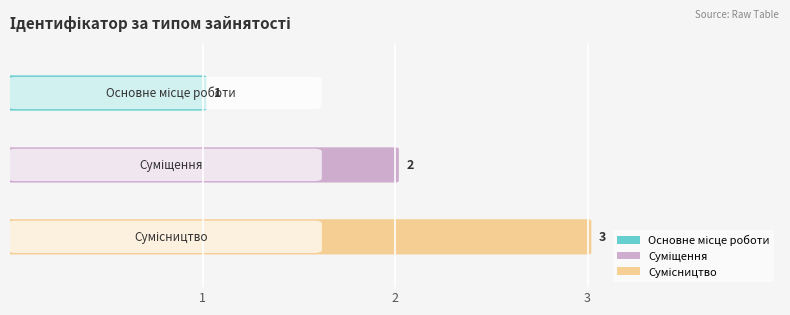

List the labels in order of value, largest first.

Сумісництво, Суміщення, Основне місце роботи